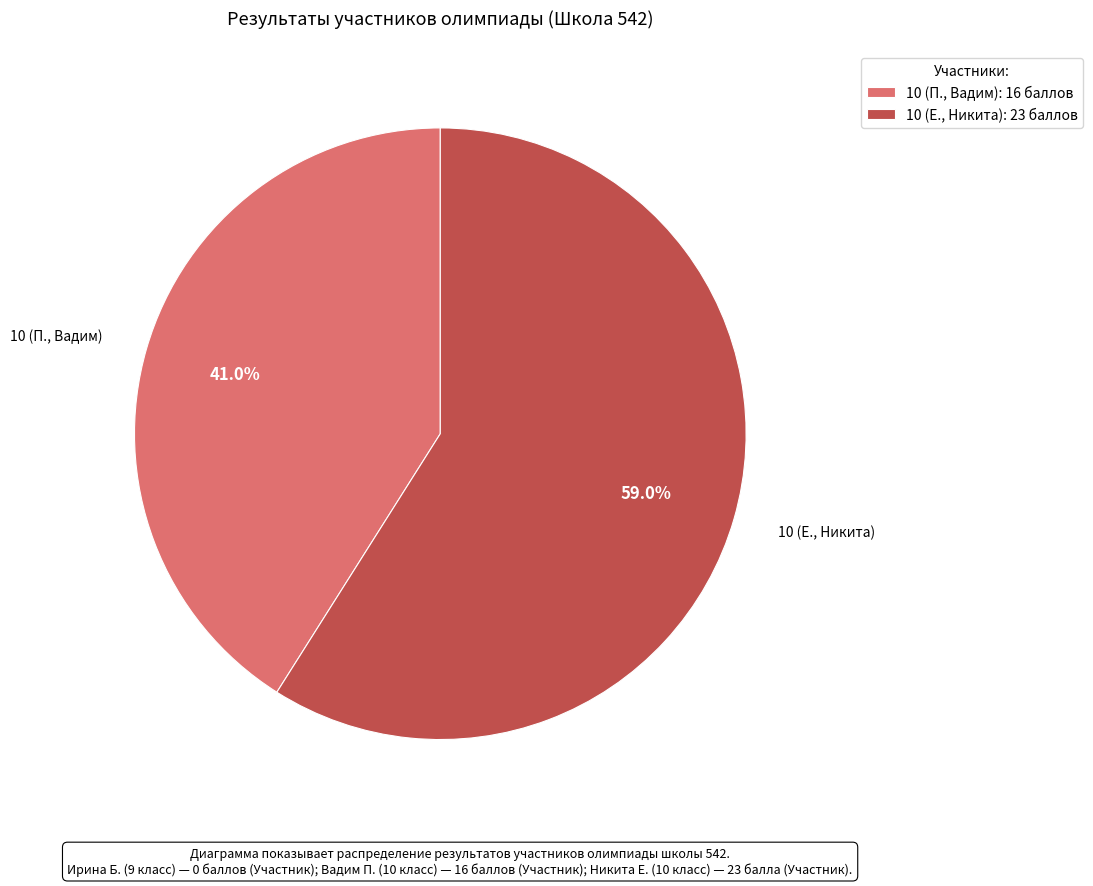

Which category accounts for the majority?

10 (Е., Никита): 23 баллов